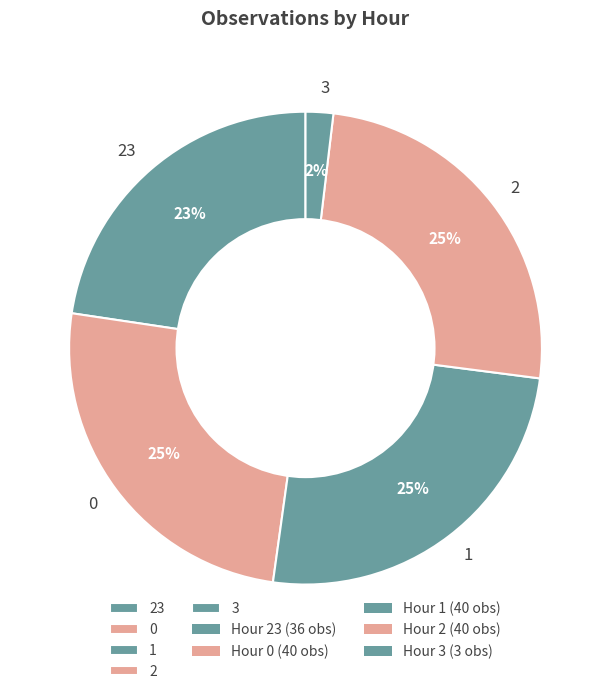

How many segments does this pie chart have?

5